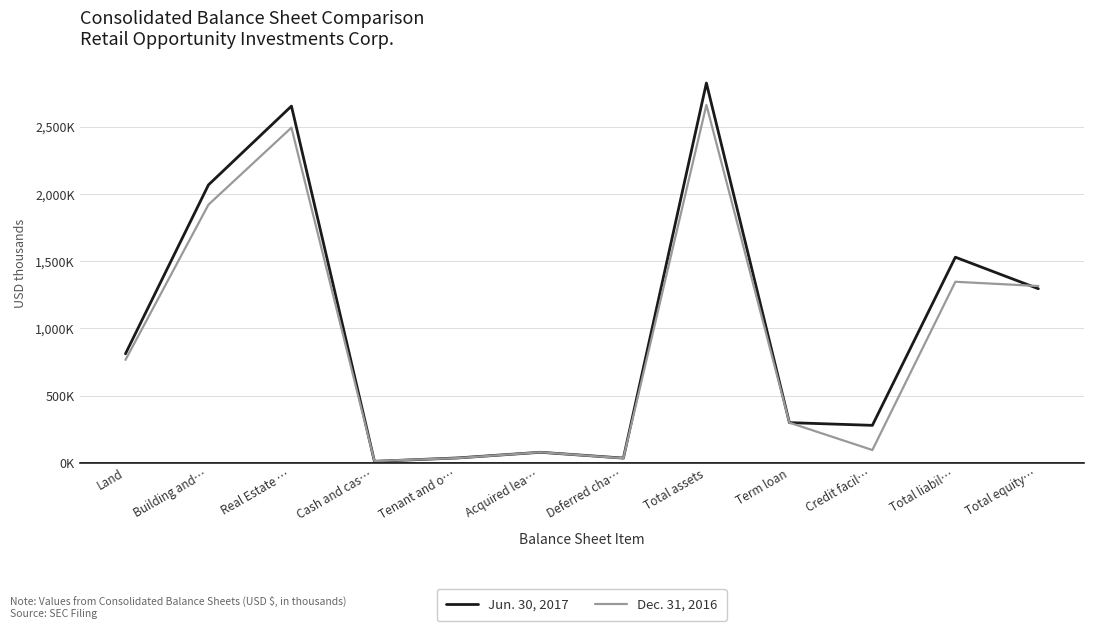

Rank the series by their average value, from lowest to highest.

Dec. 31, 2016, Jun. 30, 2017